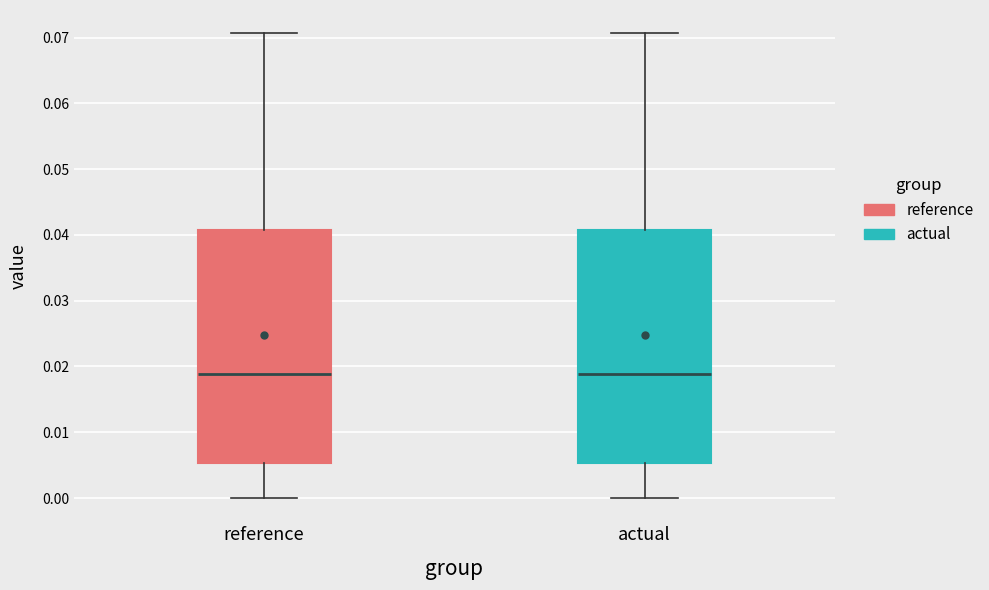

Reading left to right, transcribe this box plot: for each box, give where its median line is, the range the box spans, and where its two whiskers end, as read against the y-axis. The values are not printed on the chart, so give them approximately, as read against the axis.

reference: median 0.019, box 0.005 to 0.041, whiskers 0.000 to 0.071
actual: median 0.019, box 0.005 to 0.041, whiskers 0.000 to 0.071